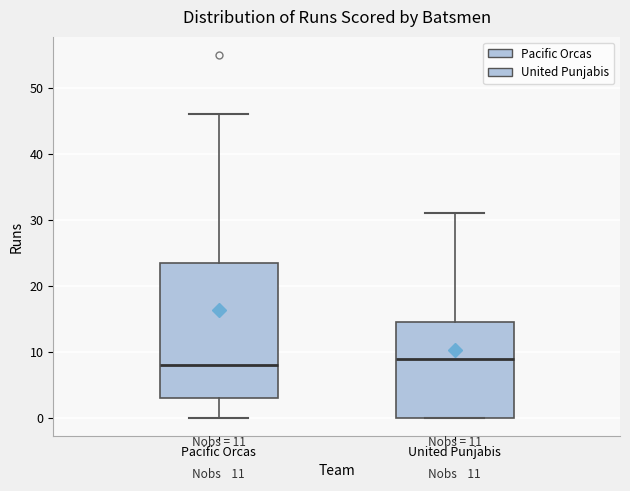

Which box's median line is the lowest?

Pacific Orcas